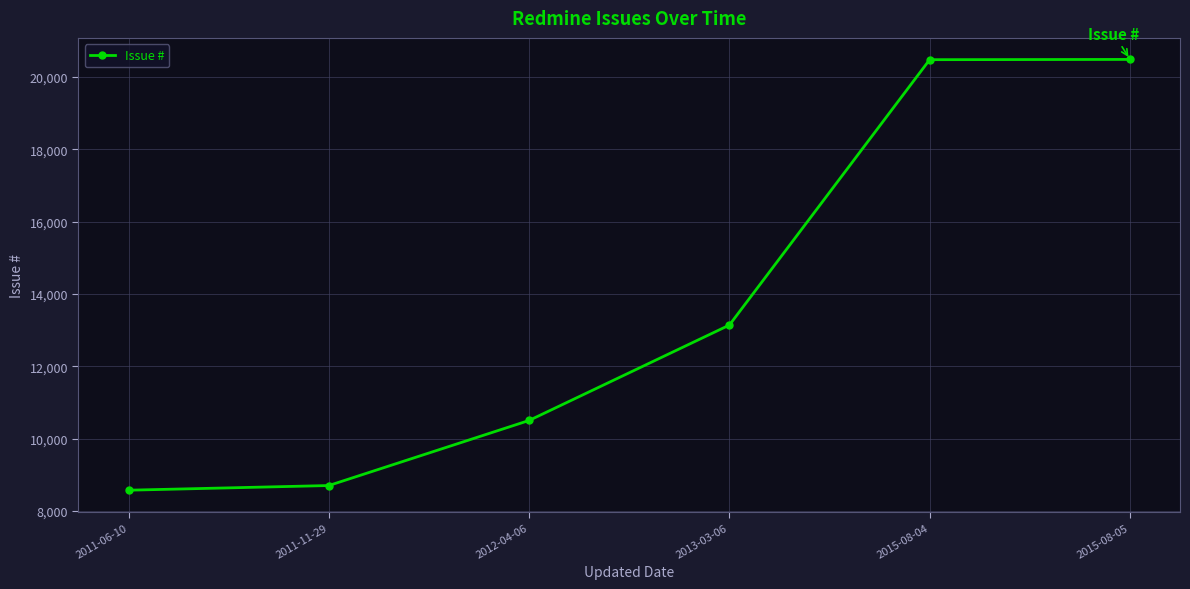

What is the label of the 1st point from the right?

2015-08-05